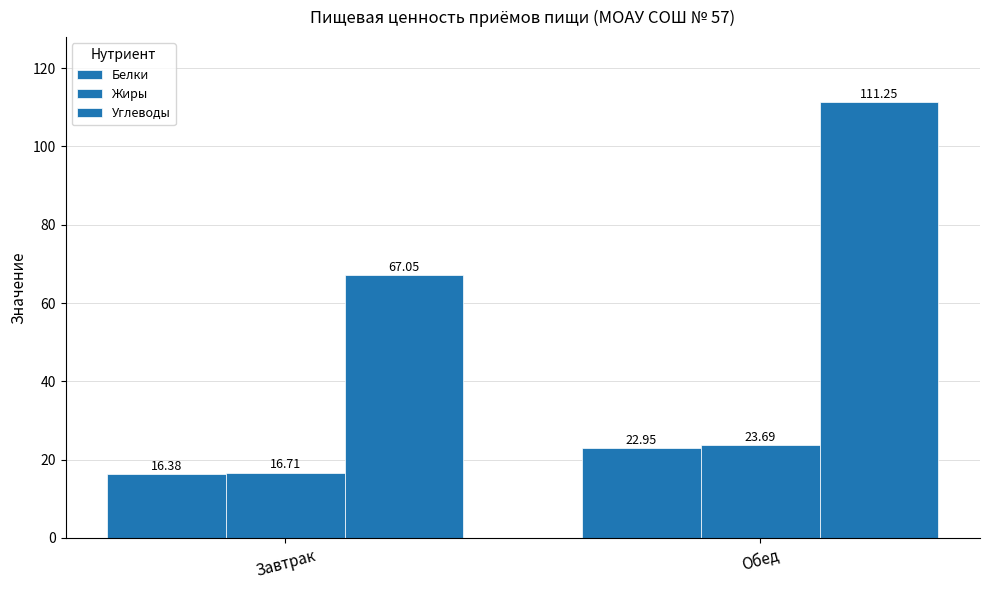

Is it true that Углеводы equals 24.7 at Обед?

False